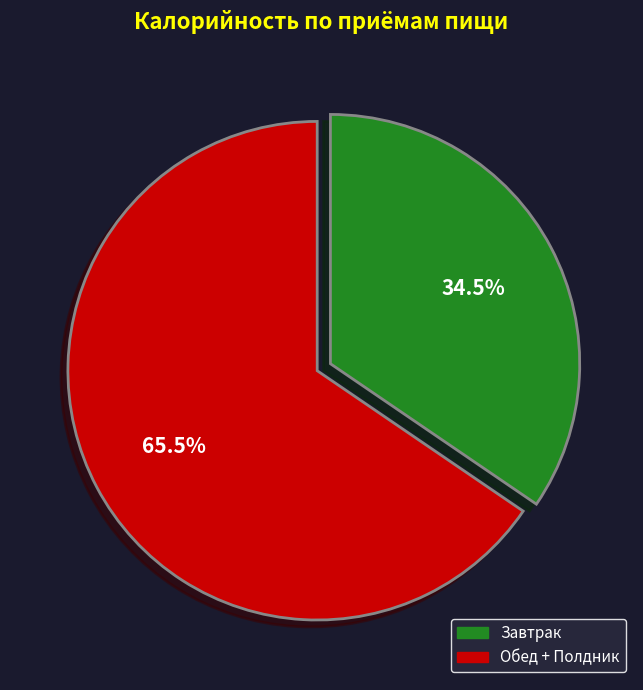

Is there a majority slice in this chart?

Yes